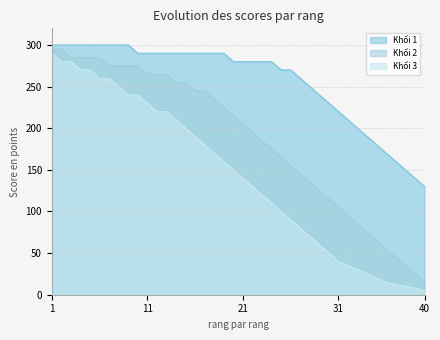

List the series in order of their peak value, highest first.

Khối 1, Khối 2, Khối 3